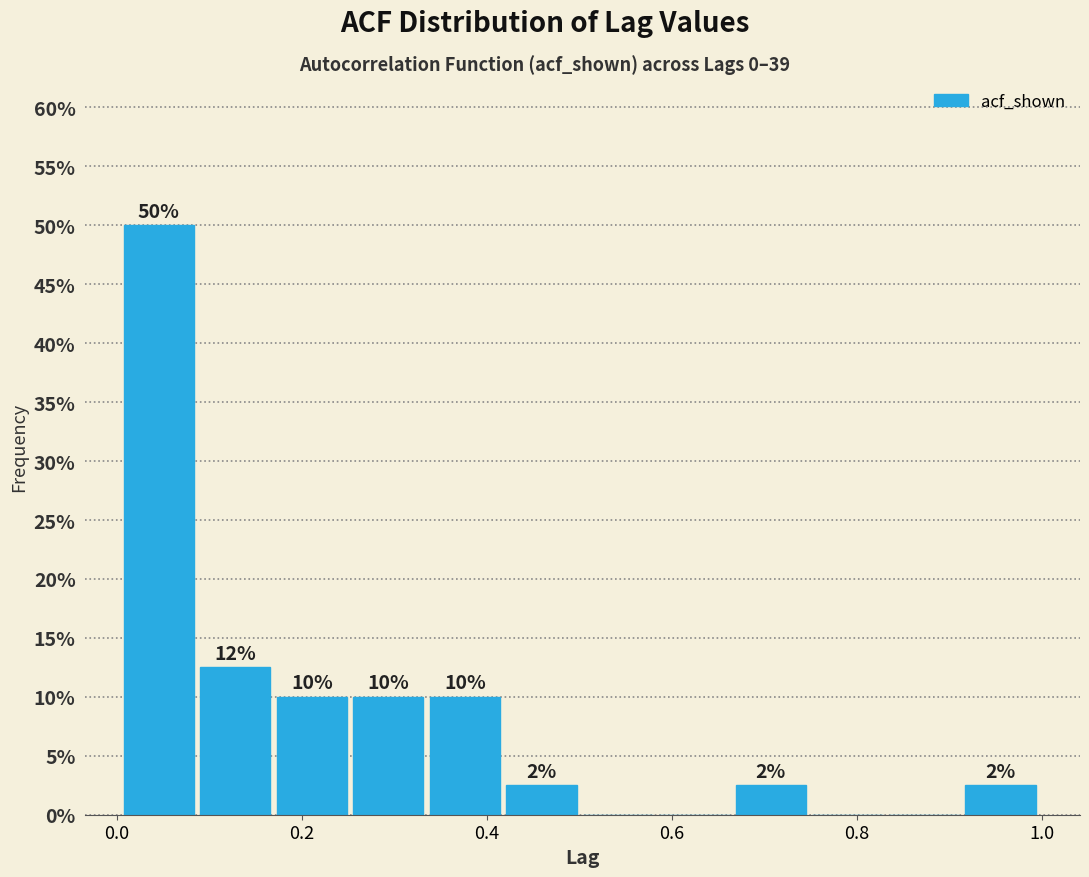

Over which range of the x-axis is the bar tallest?

0.00 to 0.08